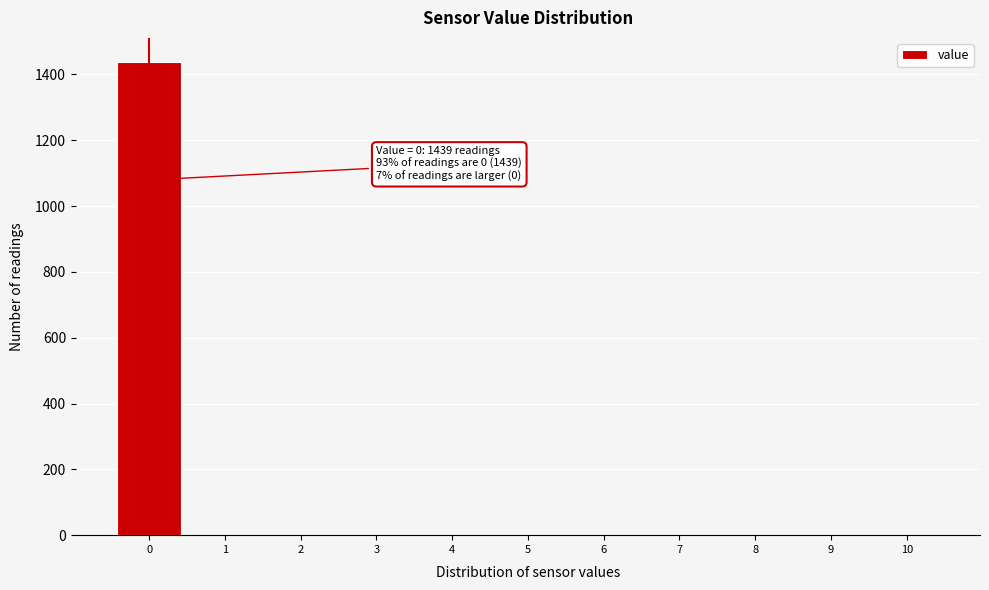

Which range on the x-axis has the tallest bar?

-0.5 to 0.5